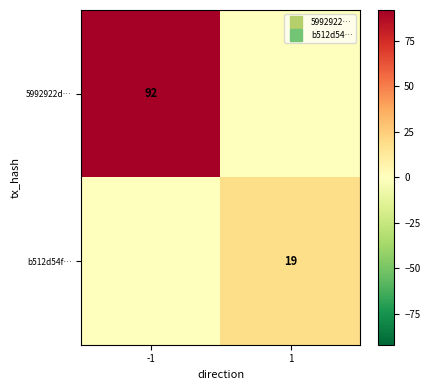

List the series in order of their peak value, lowest first.

b512d54f…, 5992922d…